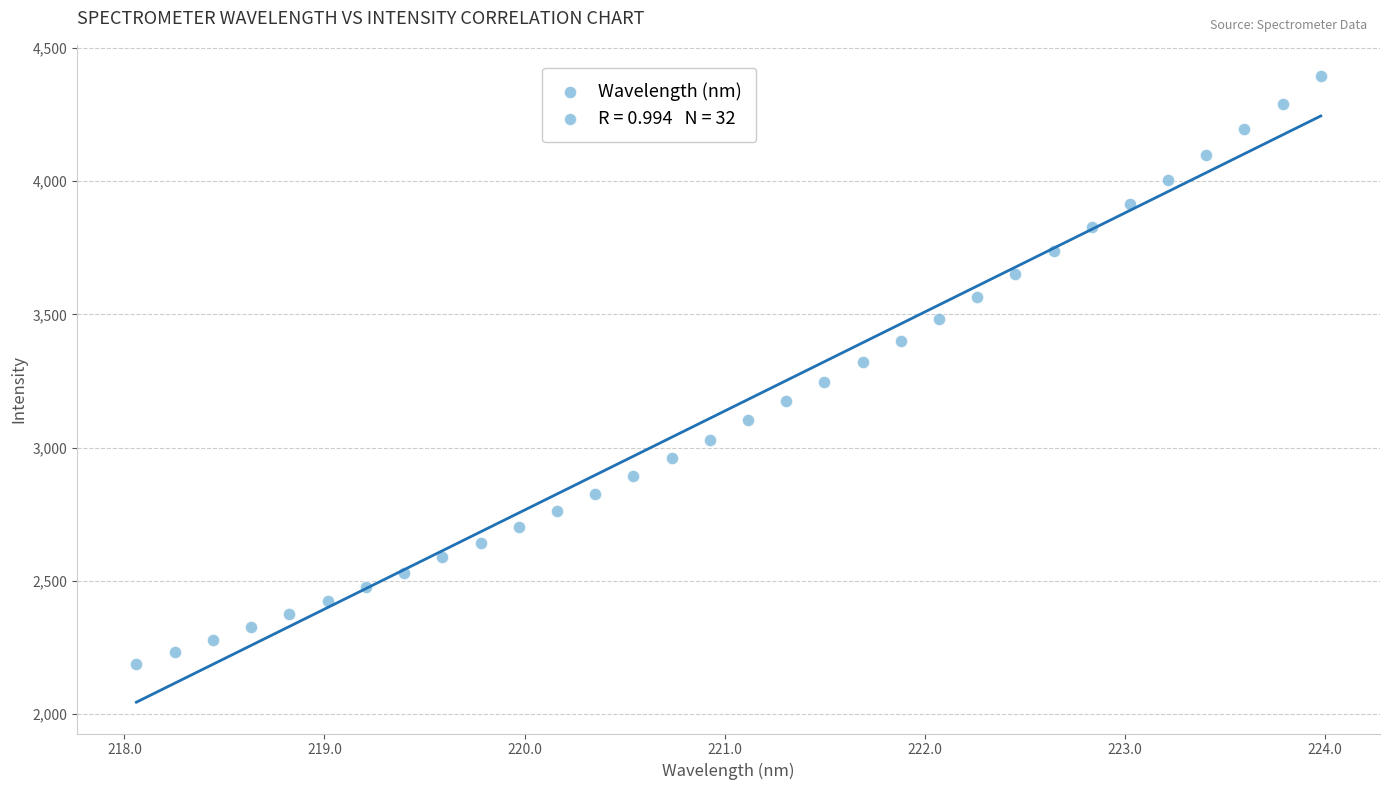

What is the range of Y values (max minus min)?

2204.2